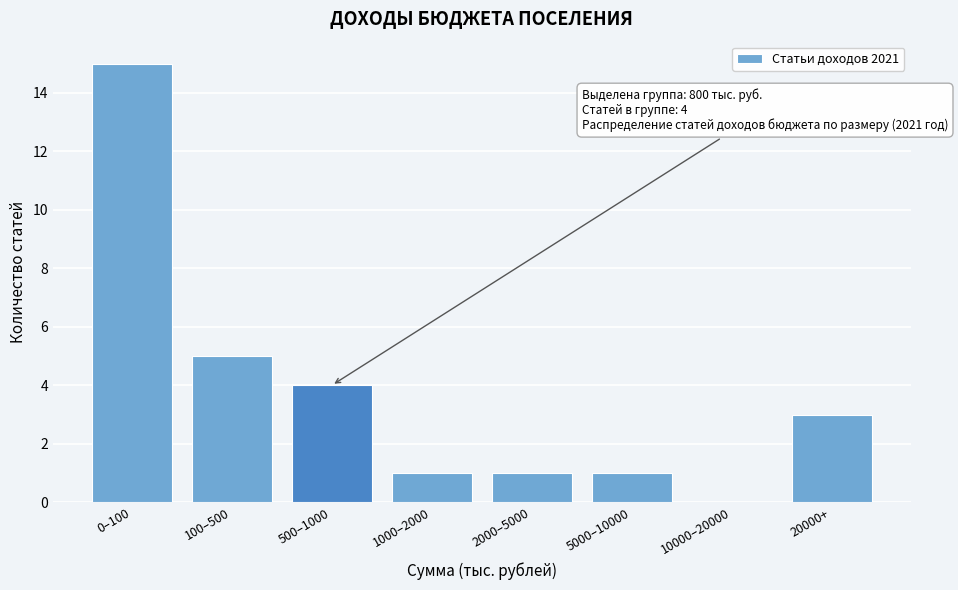

Reading left to right, list all the values displayed in this chart.

0–100=15	100–500=5	500–1000=4	1000–2000=1	2000–5000=1	5000–10000=1	10000–20000=0	20000+=3